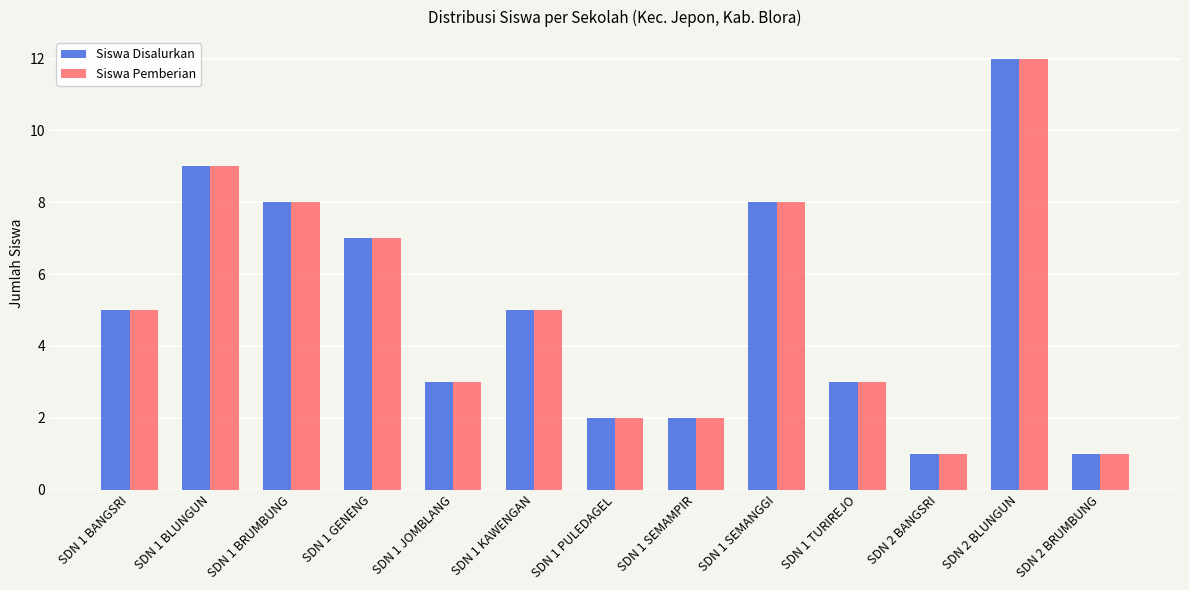

Is the value of Siswa Pemberian at SDN 1 SEMAMPIR greater than the value of Siswa Disalurkan at SDN 1 BRUMBUNG?

No